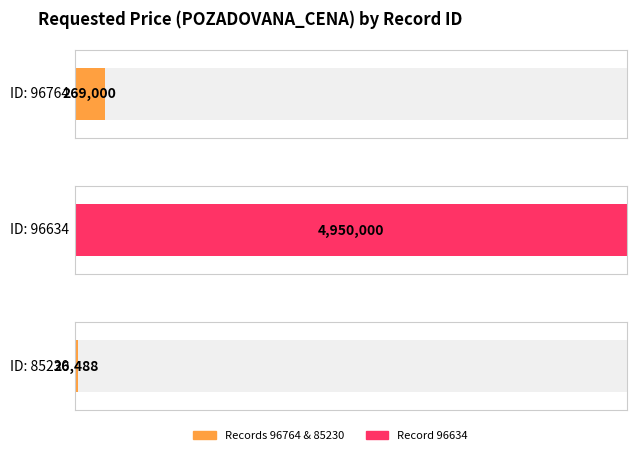

Where does the data first go above 269000?

96634